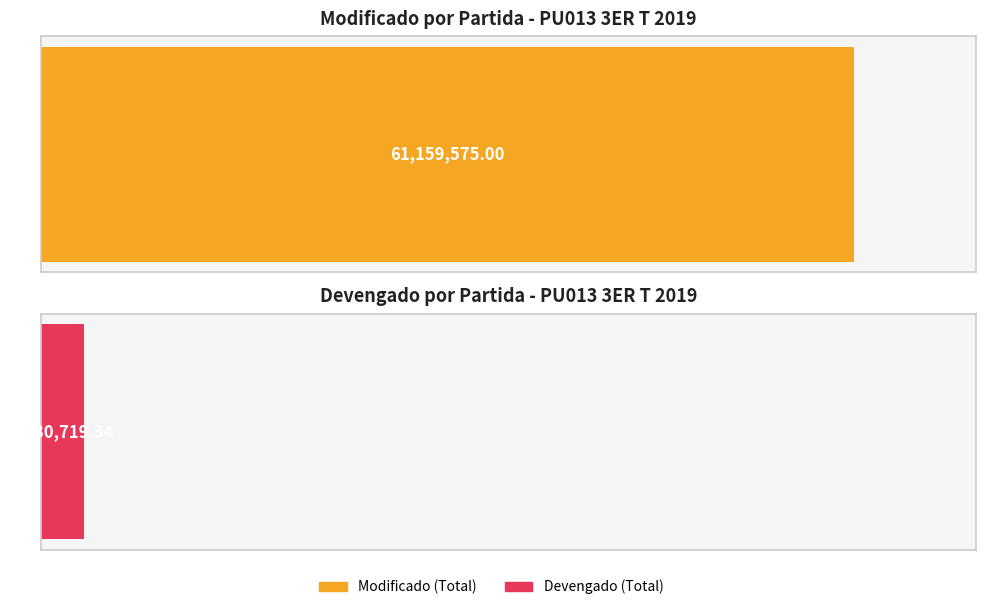

Is it true that Devengado equals -2155689.3 at 254?

False